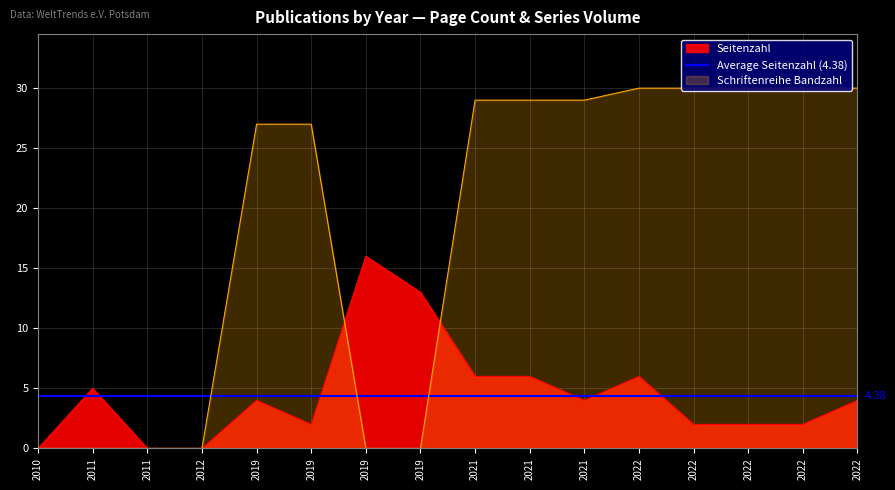

List the labels in order of Seitenzahl value, largest first.

2019, 2019, 2021, 2021, 2022, 2011, 2019, 2021, 2022, 2019, 2022, 2022, 2022, 2010, 2011, 2012